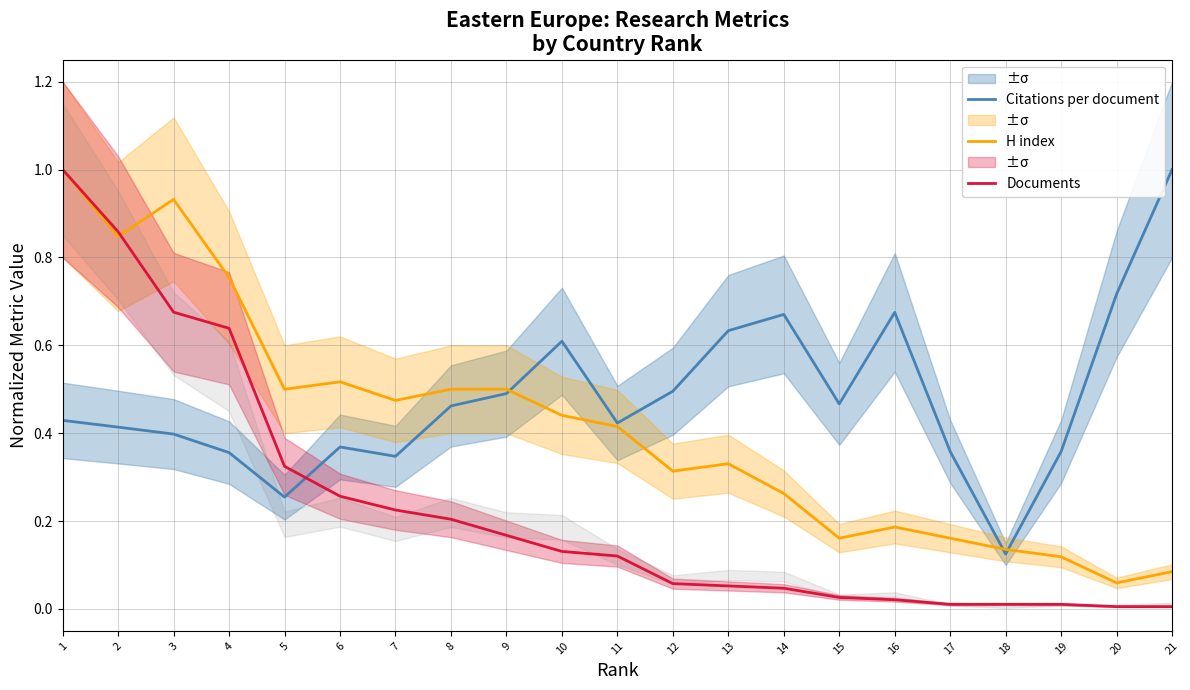

What is the total value across all series at 5?

1.1